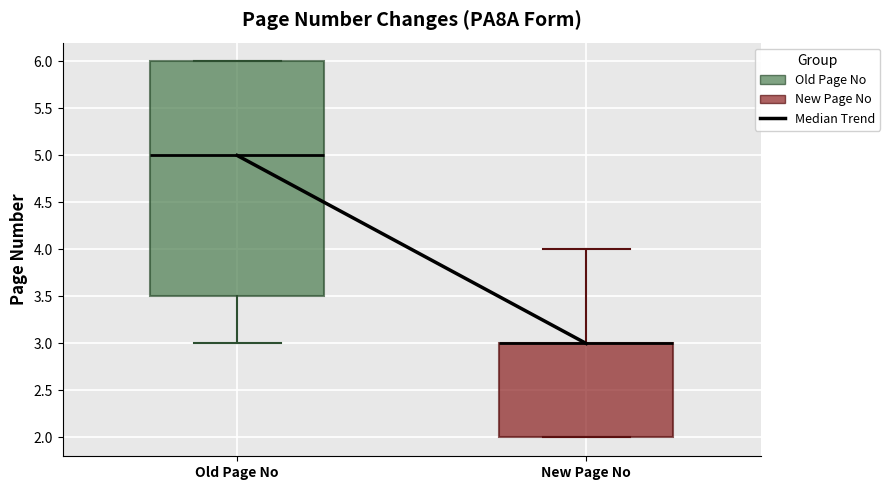

Which box is the tallest, from its lower edge to its upper edge?

Old Page No